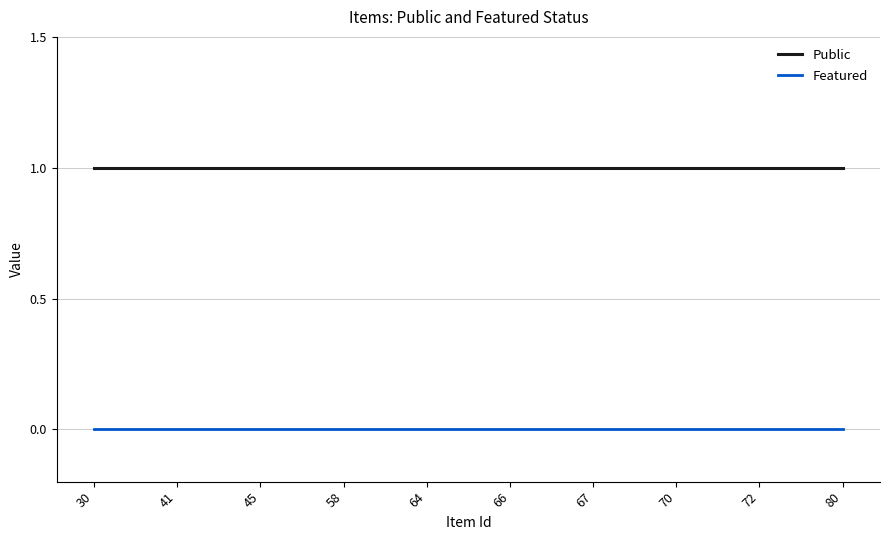

The Public series shows 2 at 45. True or false?

False